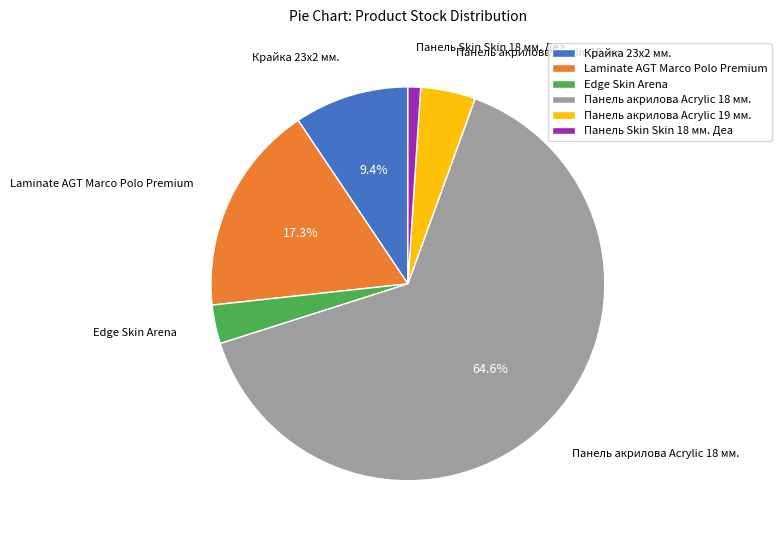

How many segments does this pie chart have?

6